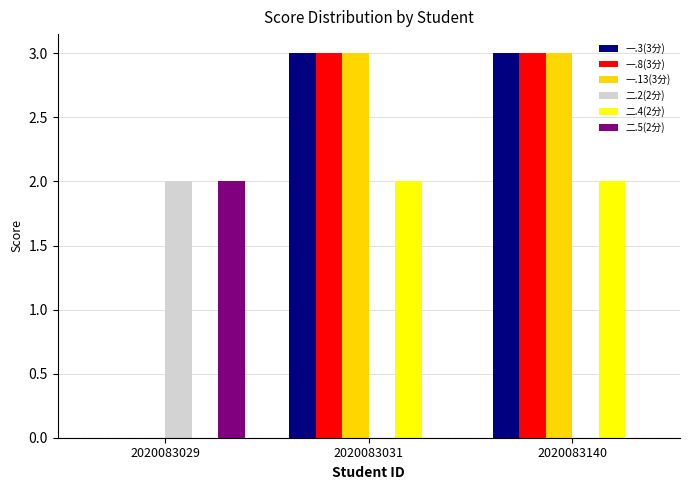

True or false: 二.4(2分) has a value of 3 at 2020083031.

False